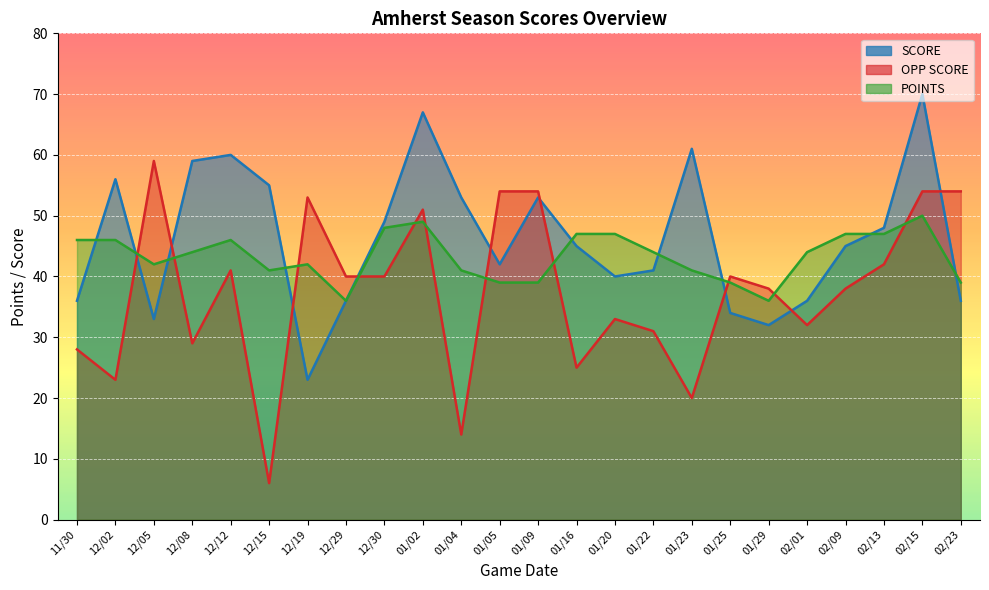

At which category does SCORE reach its first local peak?

12/02